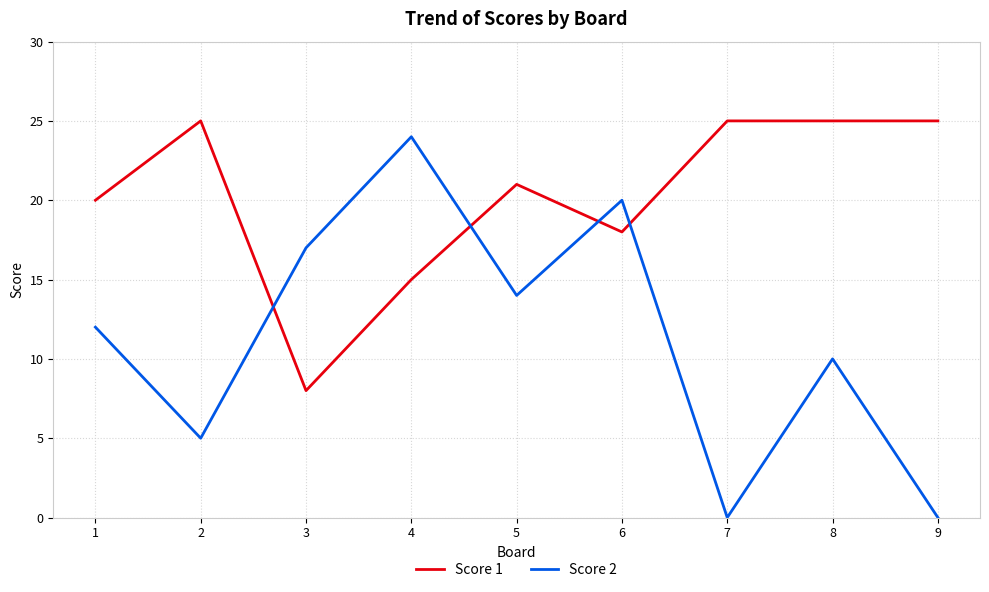

Which series has the widest spread of values?

Score 2